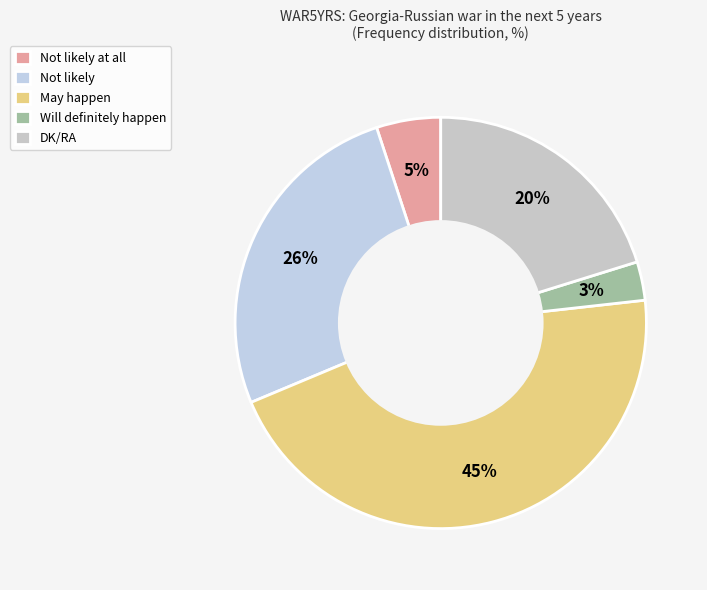

Which category has the smallest portion of the pie?

Will definitely happen